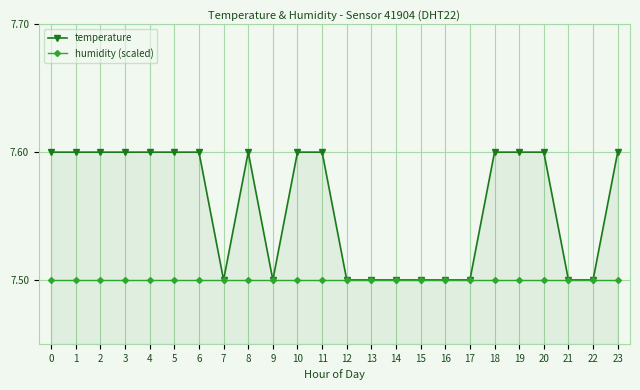

The value of humidity (scaled) at 6 is 2.0. True or false?

False